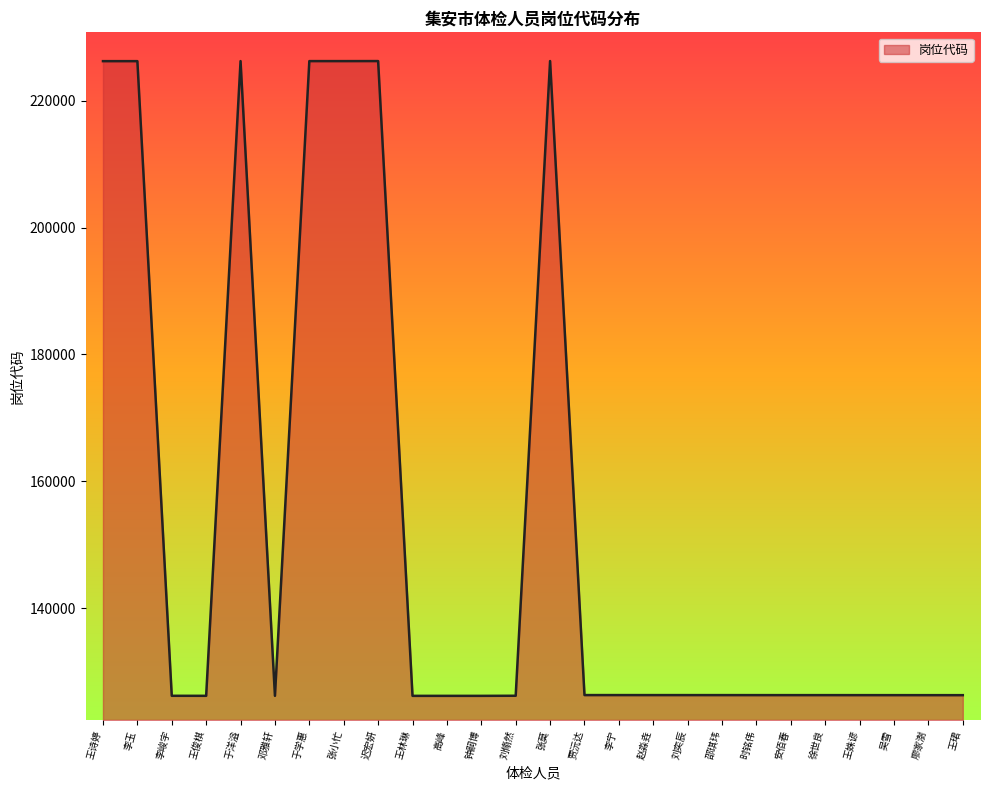

What value does the data have at 李玉?

226217